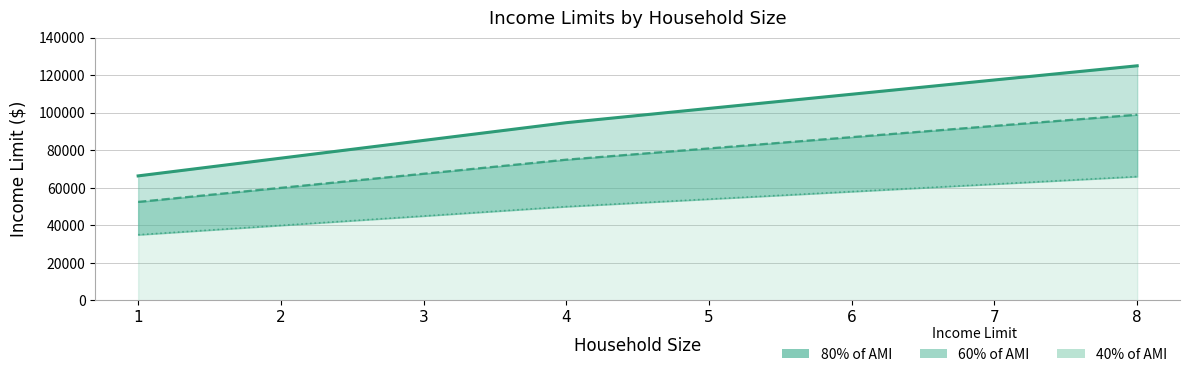

List the labels in order of 40% of AMI value, smallest first.

1, 2, 3, 4, 5, 6, 7, 8